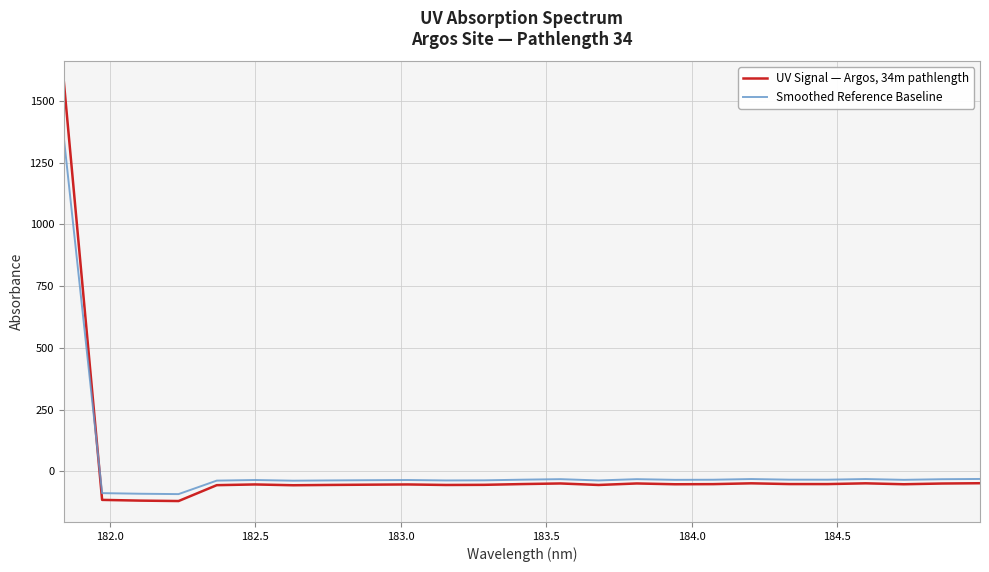

Does the chart display data point markers on the line(s)?

No